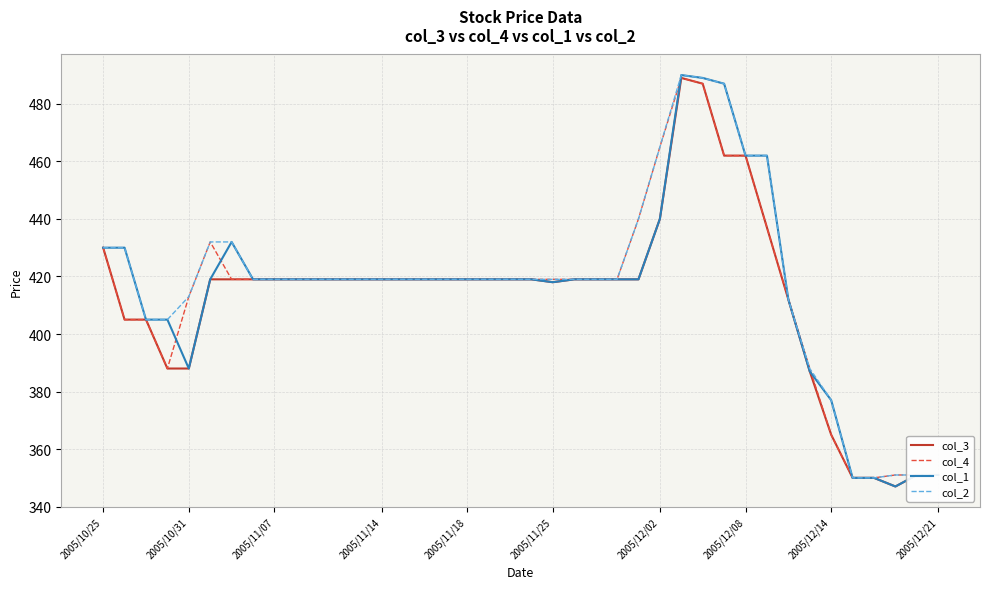

Reading right to left, transcribe all the data shown in this chart.

col_3: 351	351	347	350	350	365	387	412	437	462	462	487	489	440	419	419	419	419	418	419	419	419	419	419	419	419	419	419	419	419	419	419	419	419	419	388	388	405	405	430
col_4: 351	351	351	350	350	365	388	412	437	462	462	487	489	465	440	419	419	419	419	419	419	419	419	419	419	419	419	419	419	419	419	419	419	419	432	413	388	405	405	430
col_1: 351	351	347	350	350	377	387	412	462	462	487	489	490	440	419	419	419	419	418	419	419	419	419	419	419	419	419	419	419	419	419	419	419	432	419	388	405	405	430	430
col_2: 351	351	351	350	350	377	388	412	462	462	487	489	490	465	440	419	419	419	419	419	419	419	419	419	419	419	419	419	419	419	419	419	419	432	432	413	405	405	430	430